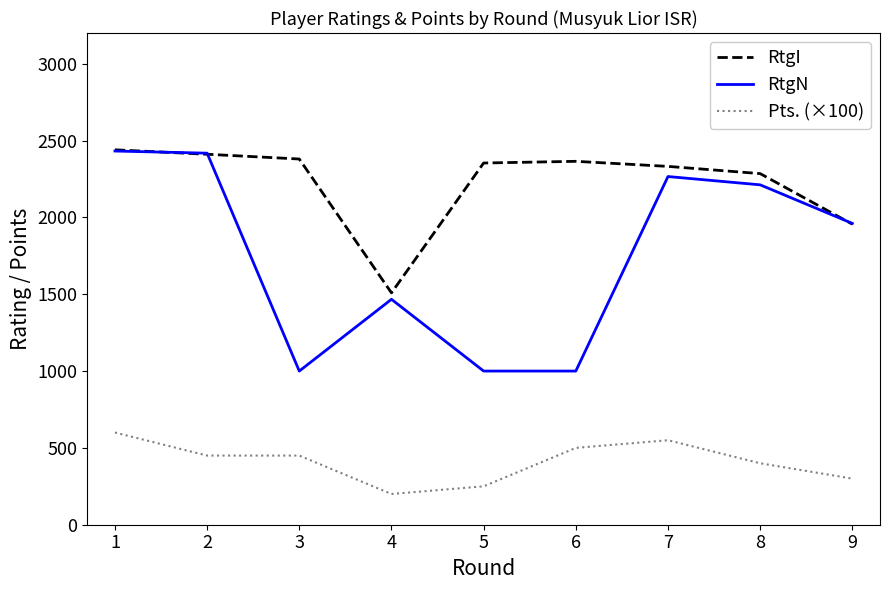

What is the approximate value of Pts. (×100) at 9, to the nearest 50?

300